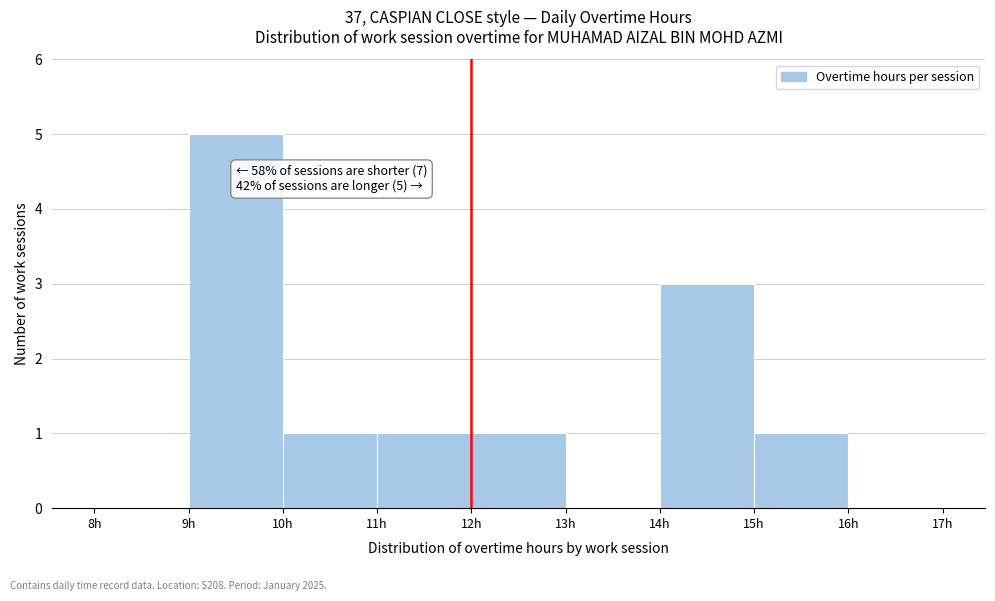

Which range on the x-axis has the tallest bar?

9 to 10